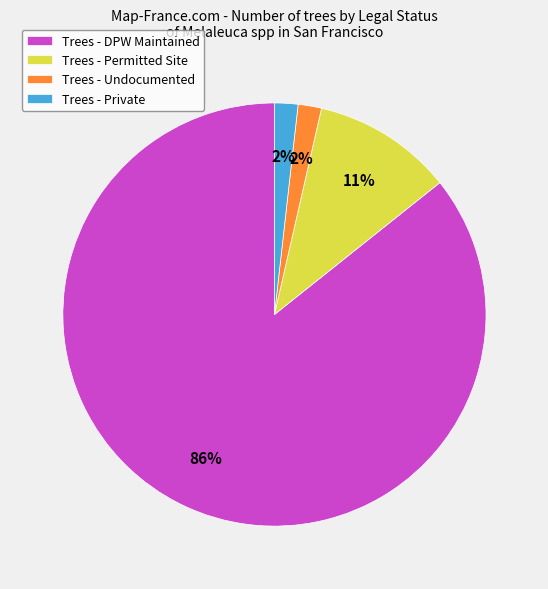

Does Trees - Permitted Site account for over 50% of the chart?

No